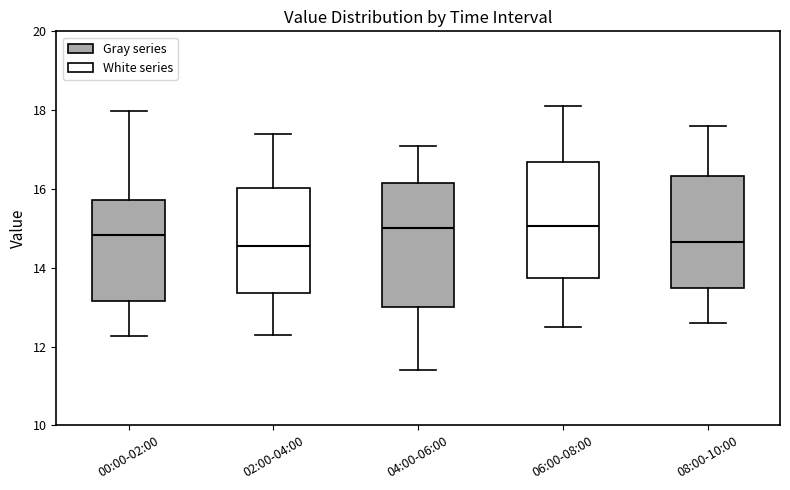

Which box is the tallest, from its lower edge to its upper edge?

04:00-06:00